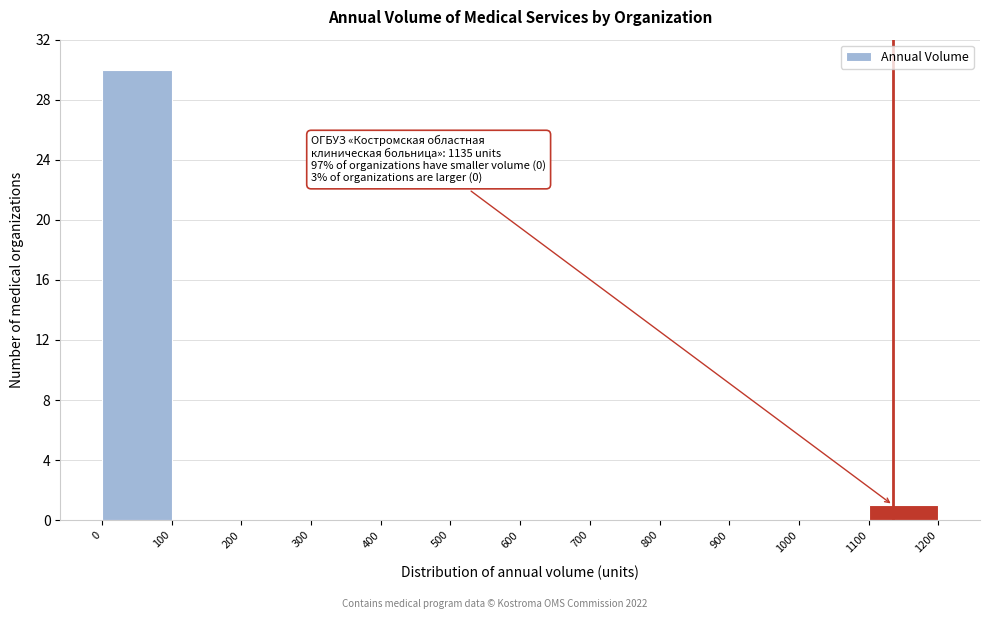

Which range on the x-axis has the tallest bar?

0 to 100